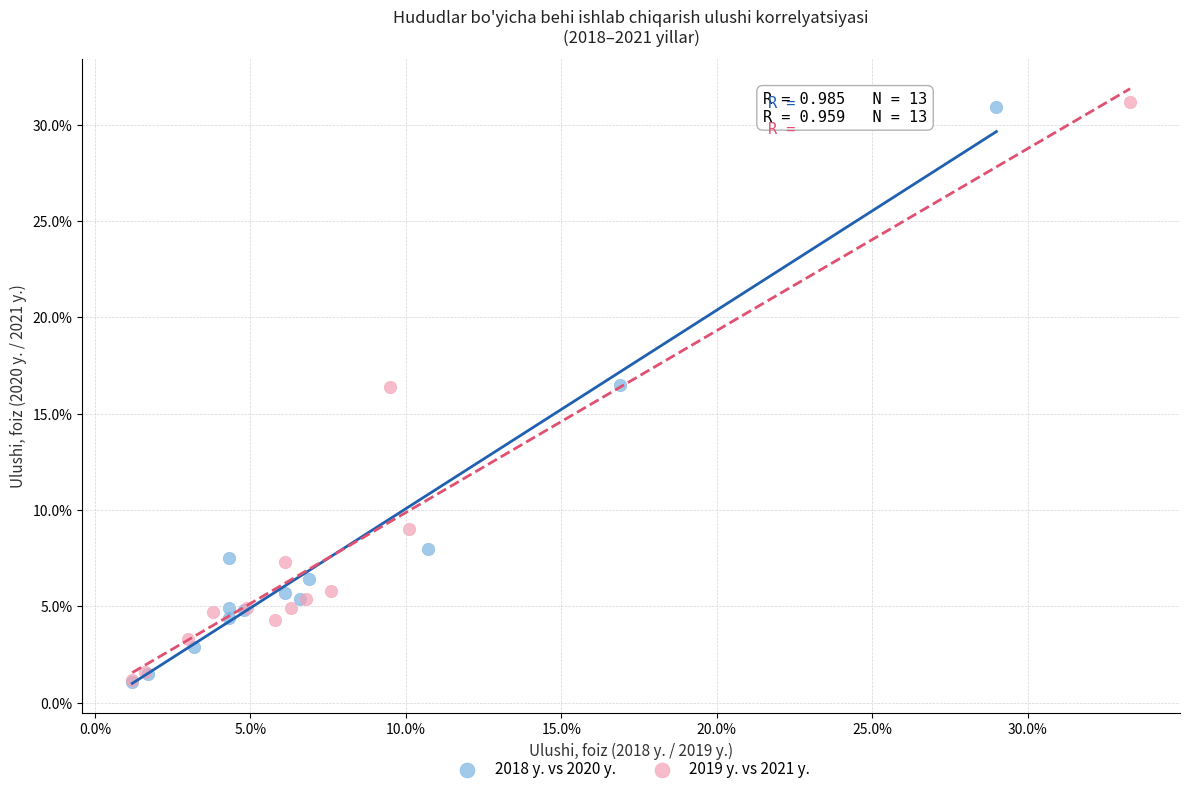

Which series has the largest Y range (max minus min)?

2019 y. vs 2021 y.